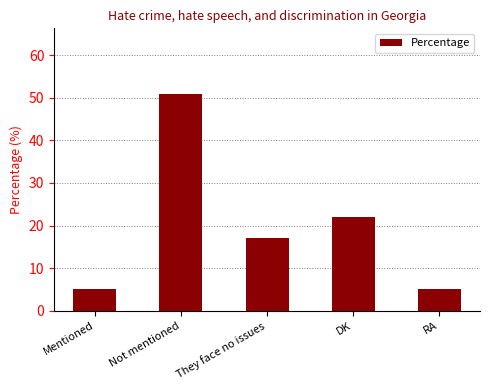

Reading left to right, what are all the values shown in this chart?

5	51	17	22	5